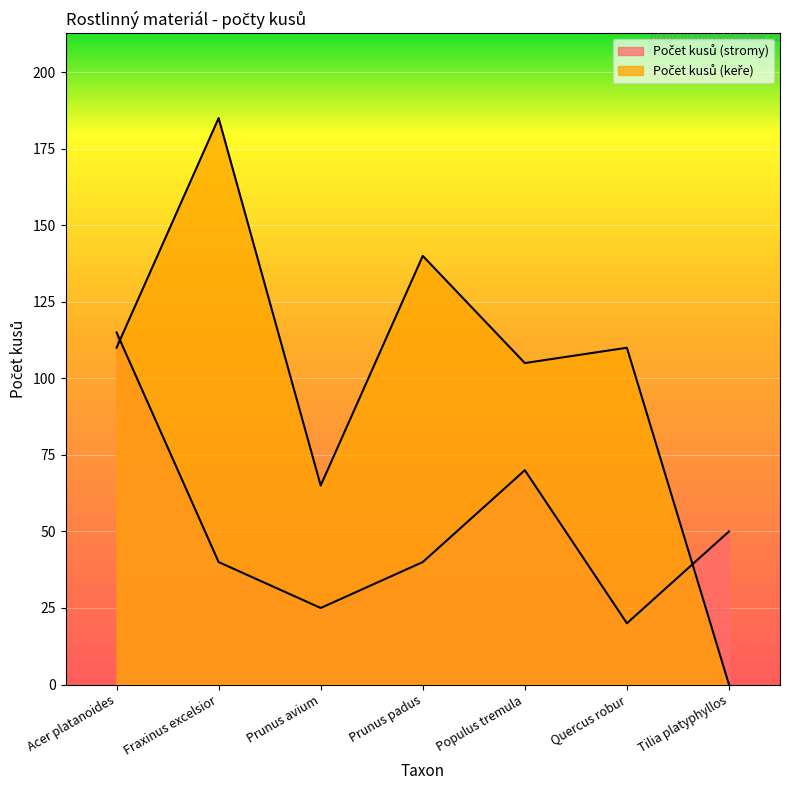

What is the difference between the maximum and minimum values in the Počet kusů (stromy) series?

95